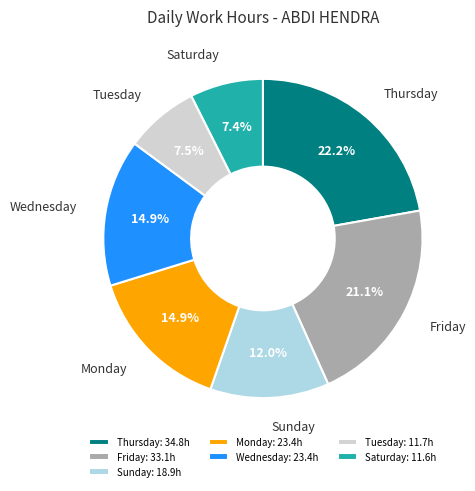

Which has a higher value, Monday: 23.4h or Friday: 33.1h?

Friday: 33.1h